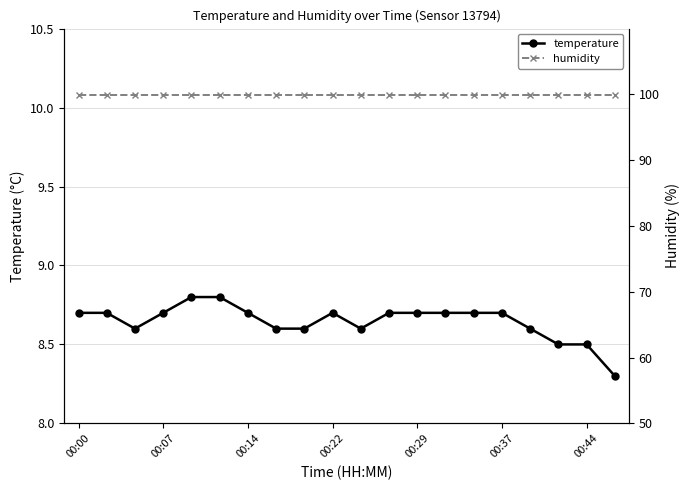

In temperature, how many points are higher than both neighbors (excluding endpoints)?

1